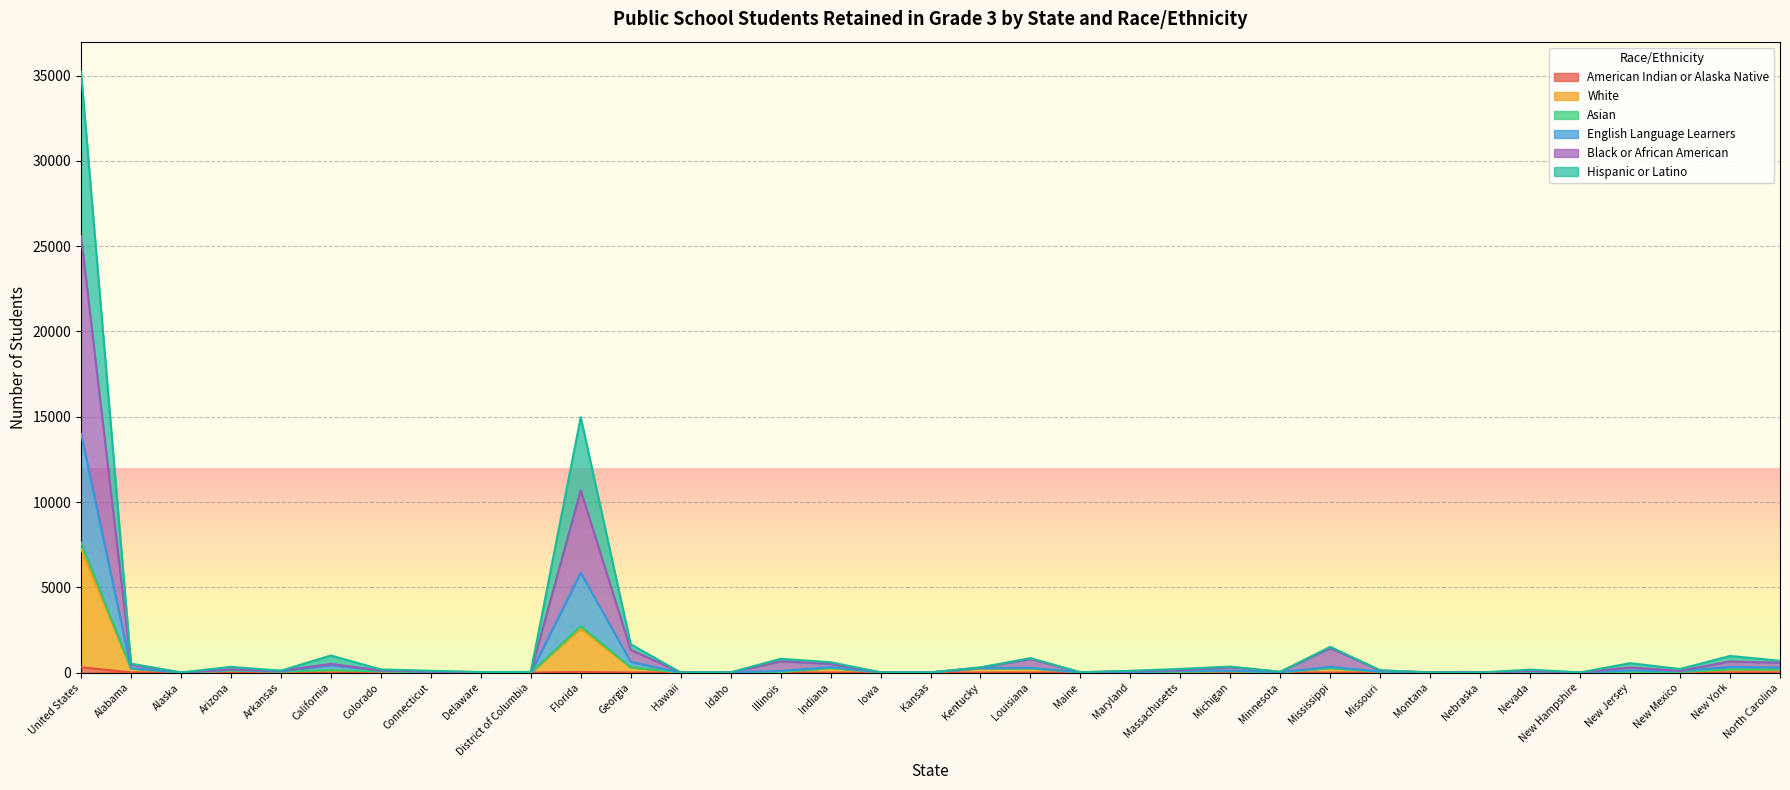

True or false: Asian and Black or African American intersect in this chart.

False